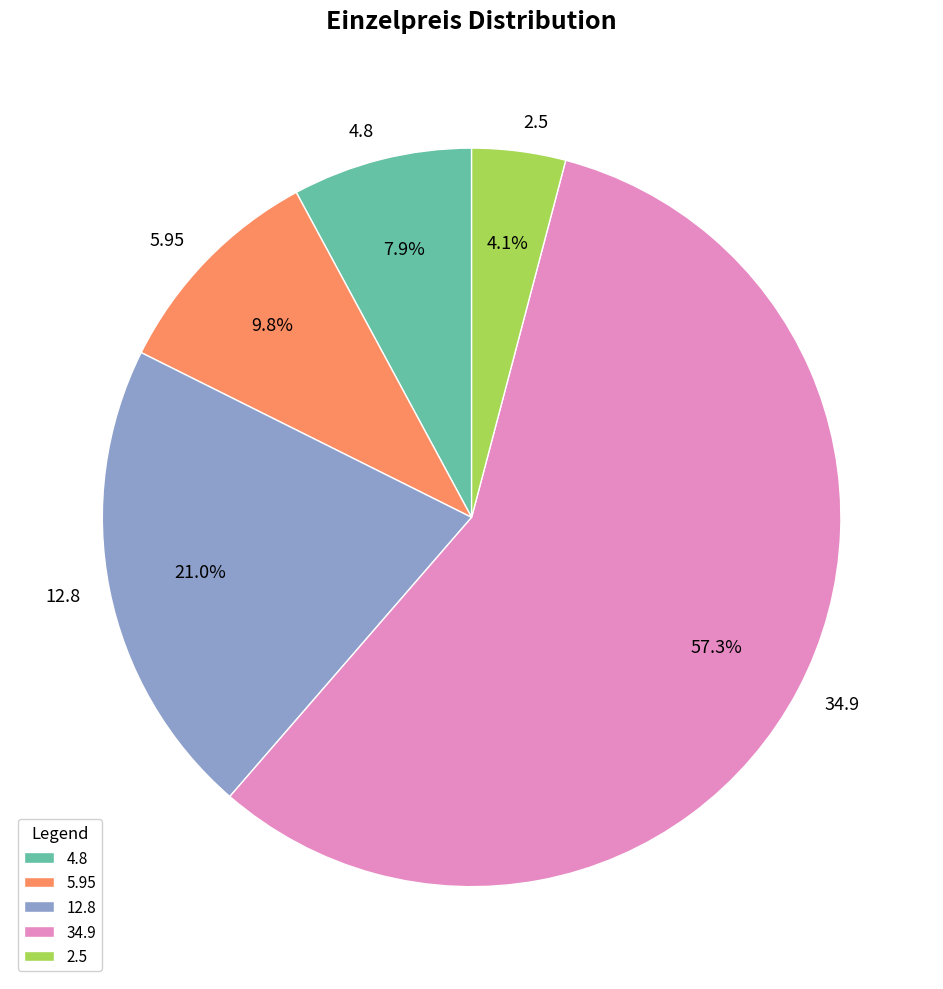

What percentage is the 2.5 slice, to the nearest percent?

4%